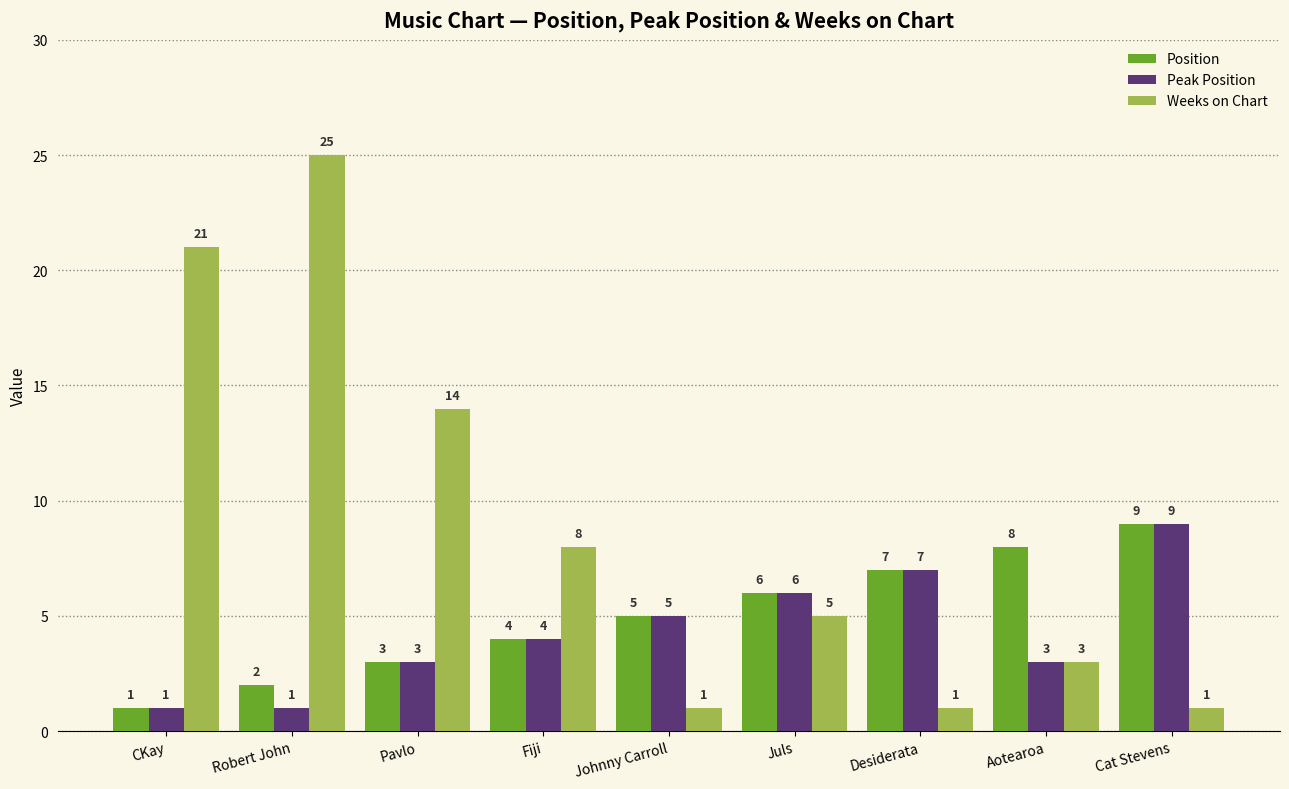

List the labels in order of Position value, largest first.

Cat Stevens, Aotearoa, Desiderata, Juls, Johnny Carroll, Fiji, Pavlo, Robert John, CKay